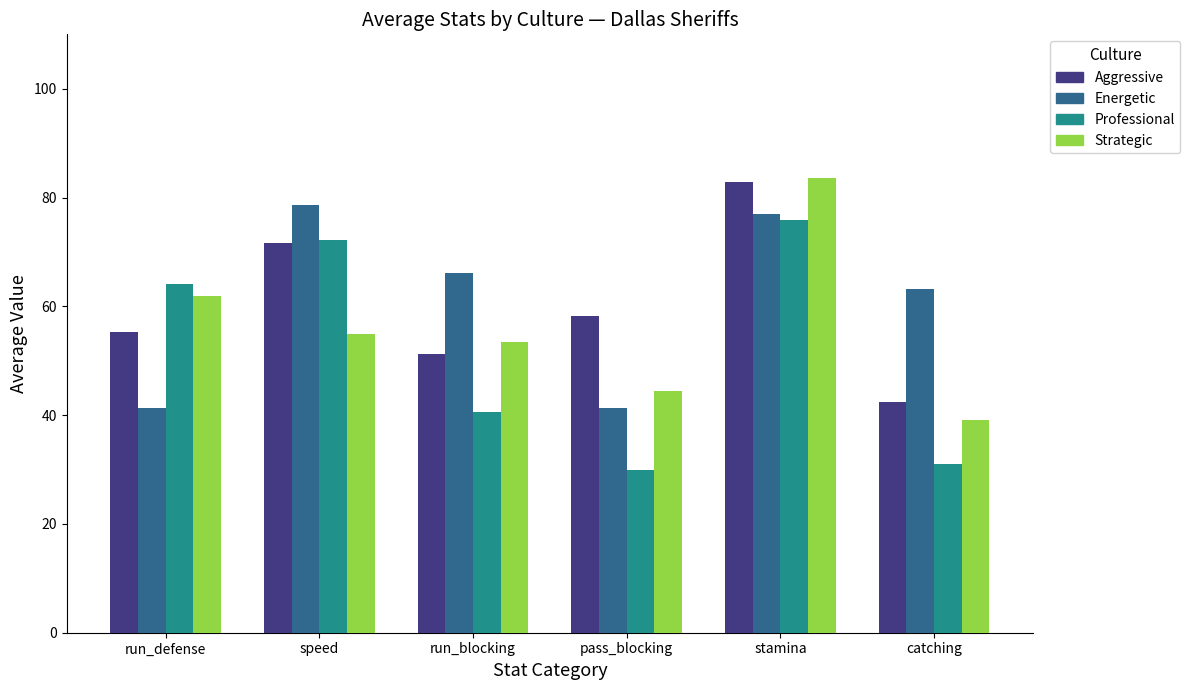

Which category has the lowest value in the Strategic series?

catching